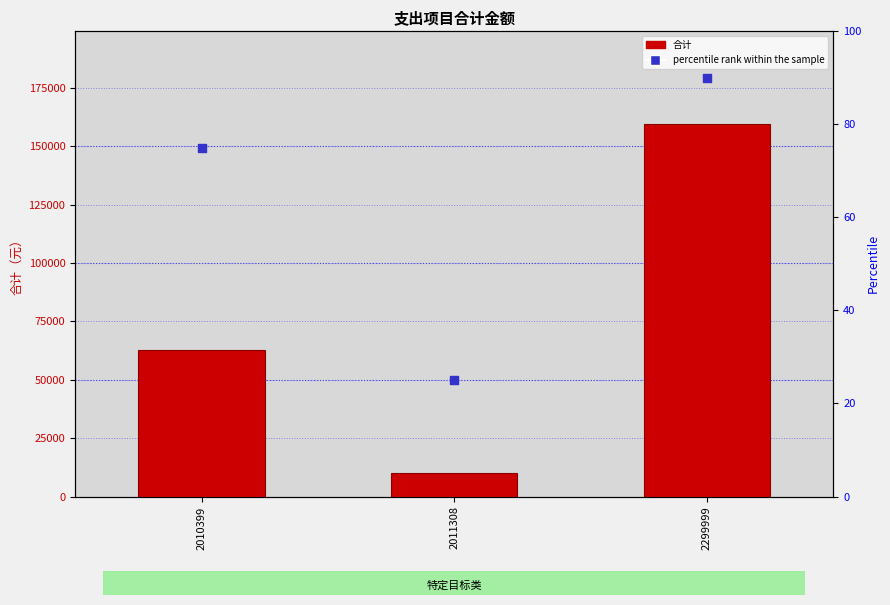

Which series contains the highest Y value?

合计